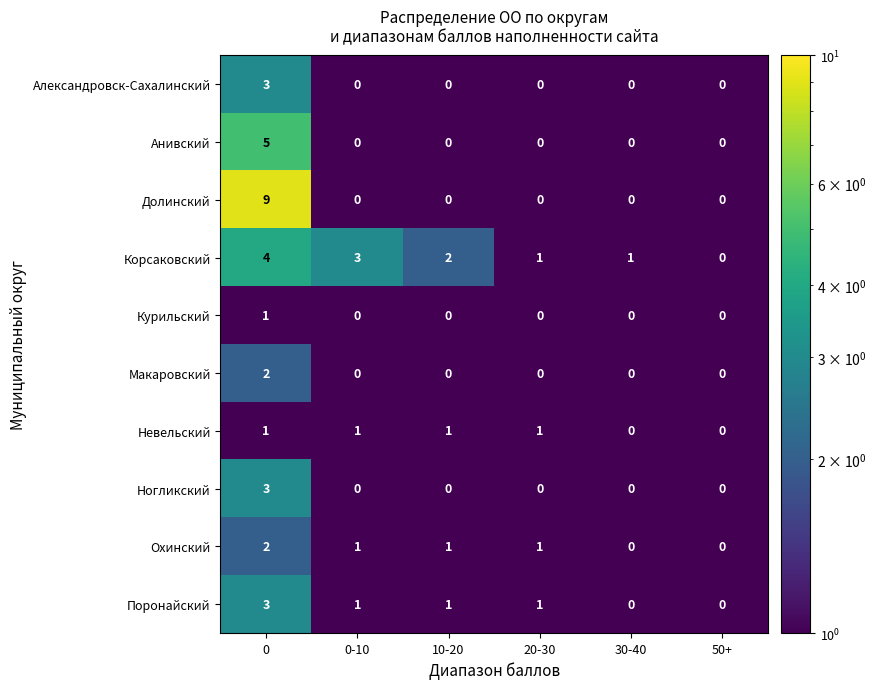

What is the highest value of the Долинский series?

9